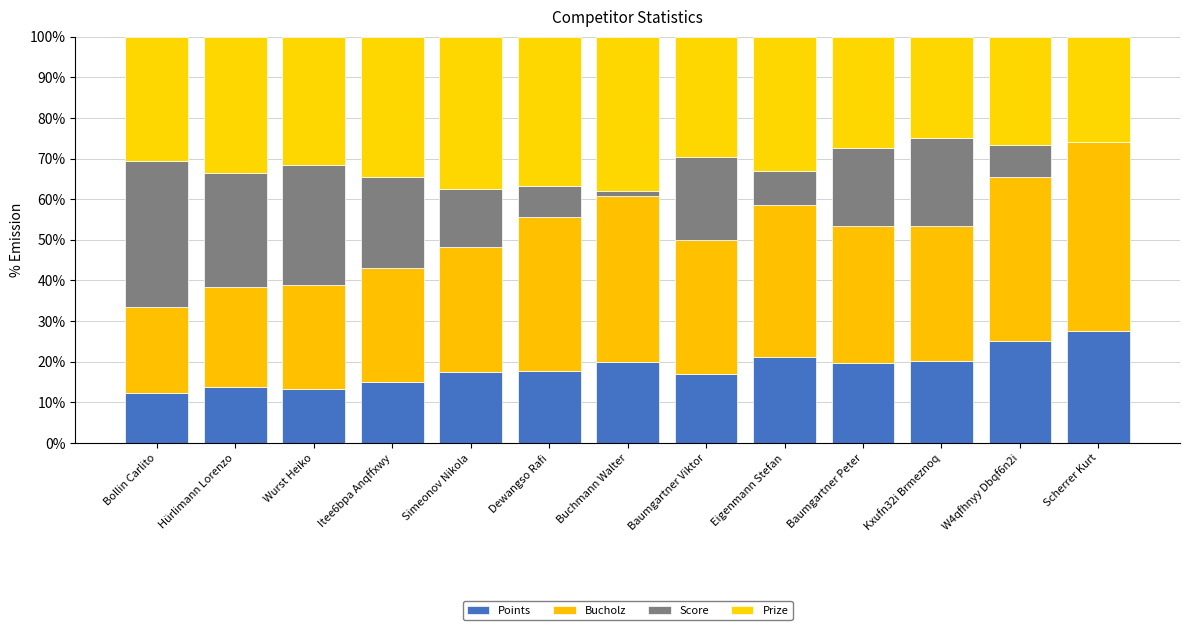

At how many categories does at least one series exceed 45?

1